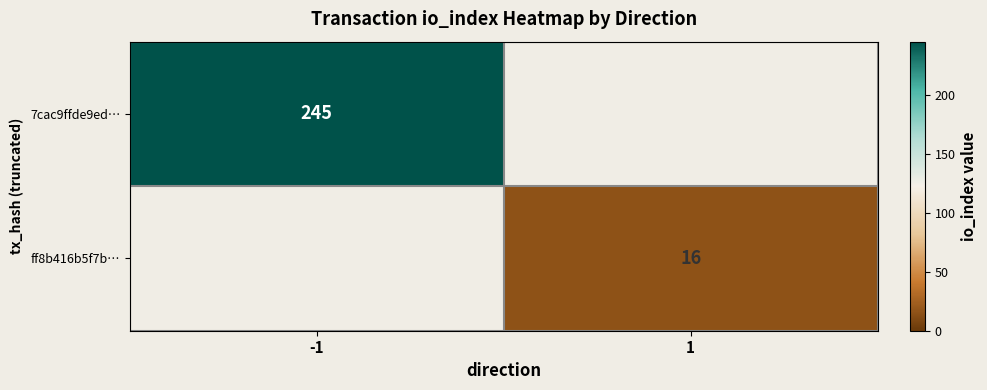

The 7cac9ffde9ed… series shows 86 at -1. True or false?

False